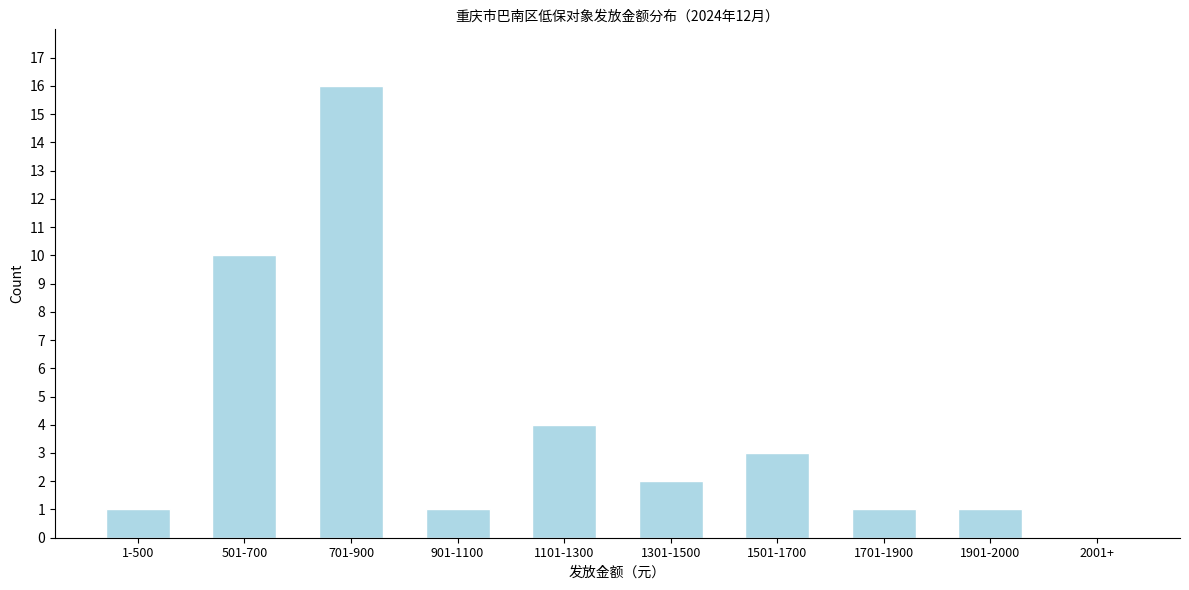

Reading left to right, transcribe all the data shown in this chart.

1-500=1	501-700=10	701-900=16	901-1100=1	1101-1300=4	1301-1500=2	1501-1700=3	1701-1900=1	1901-2000=1	2001+=0